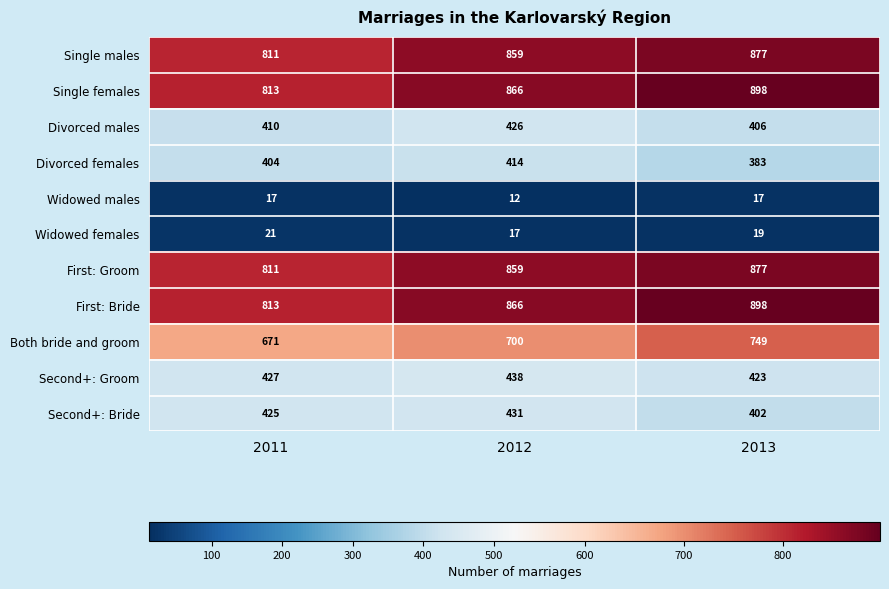

What is the difference between the highest and lowest values at 2012?

854